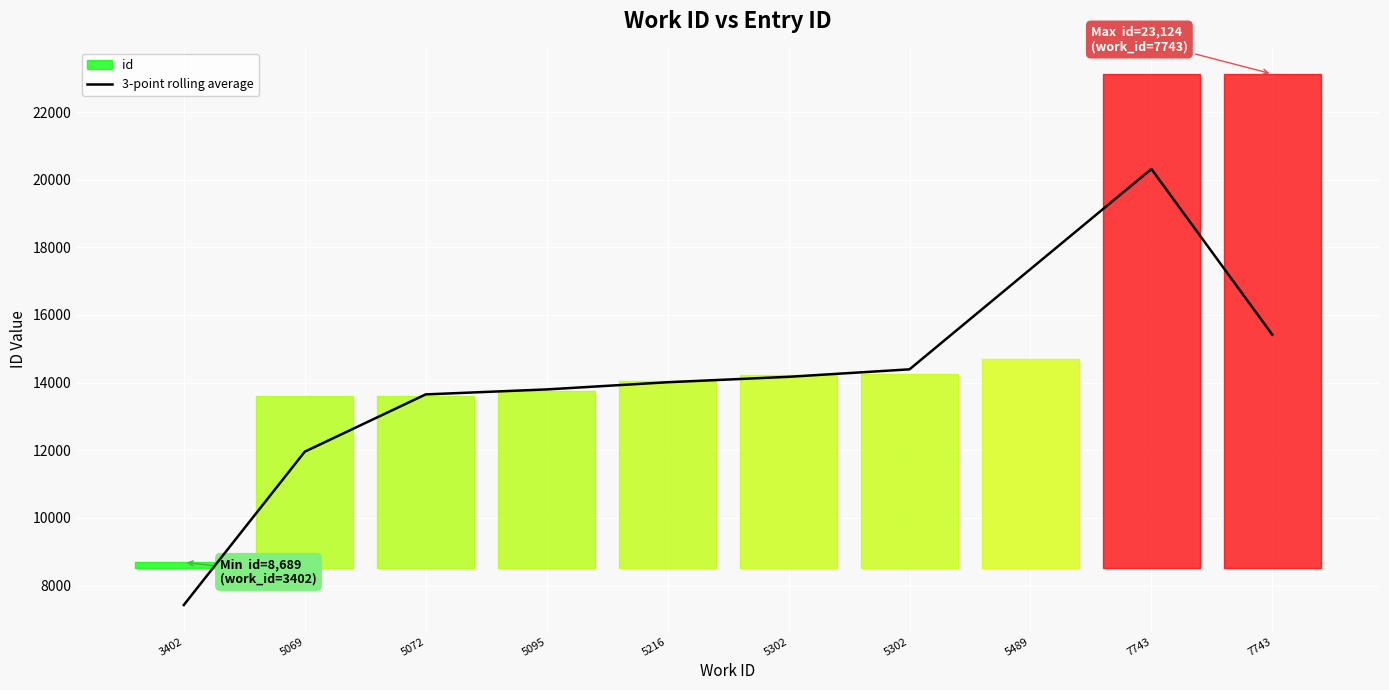

At which category does the chart reach its peak across all series?

7743